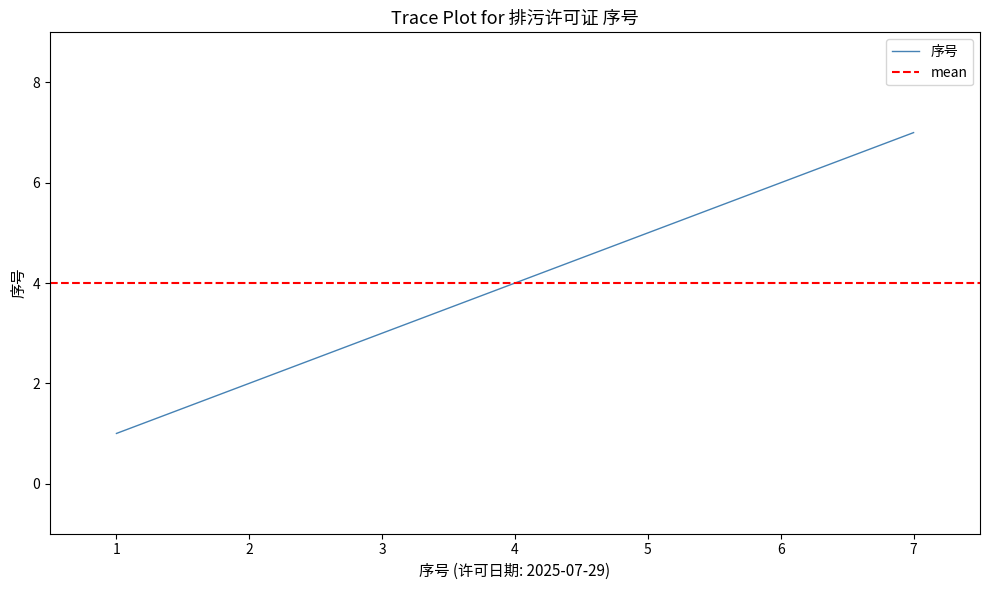

The 序号 series shows 12 at 7. True or false?

False